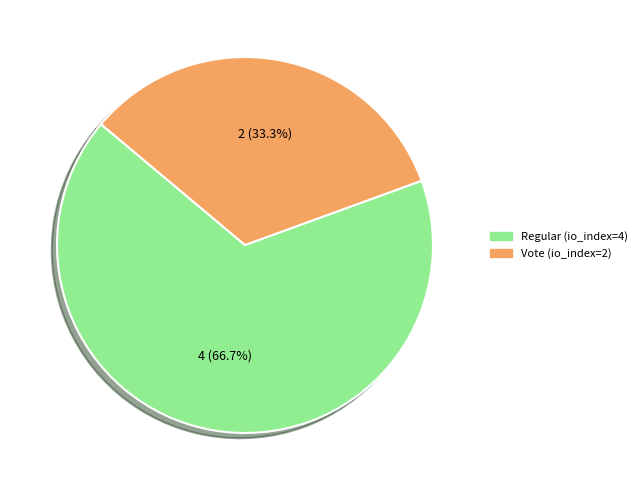

Do Vote (io_index=2) and Regular (io_index=4) together represent more than half of the pie?

Yes